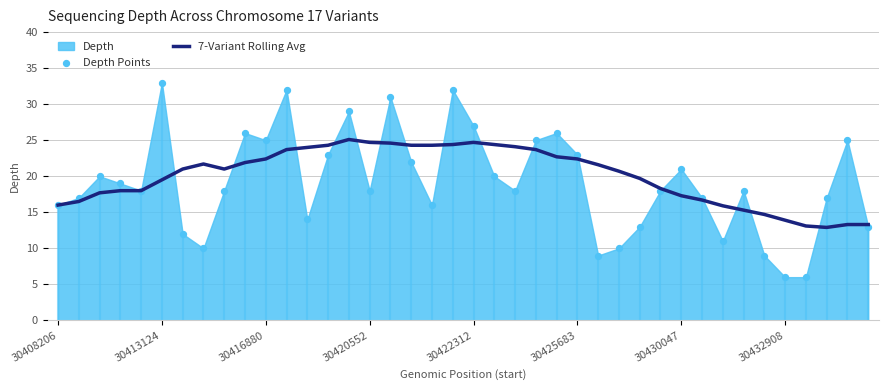

Which series has the largest Y range (max minus min)?

Depth Points